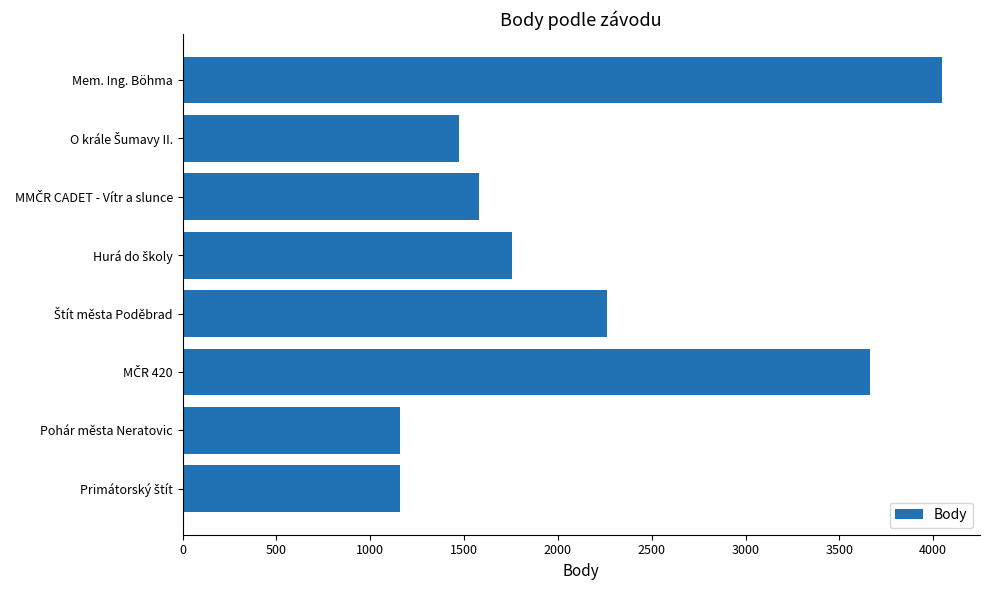

Reading bottom to top, transcribe all the data shown in this chart.

1156	1156	3661	2263	1758	1582	1471	4047